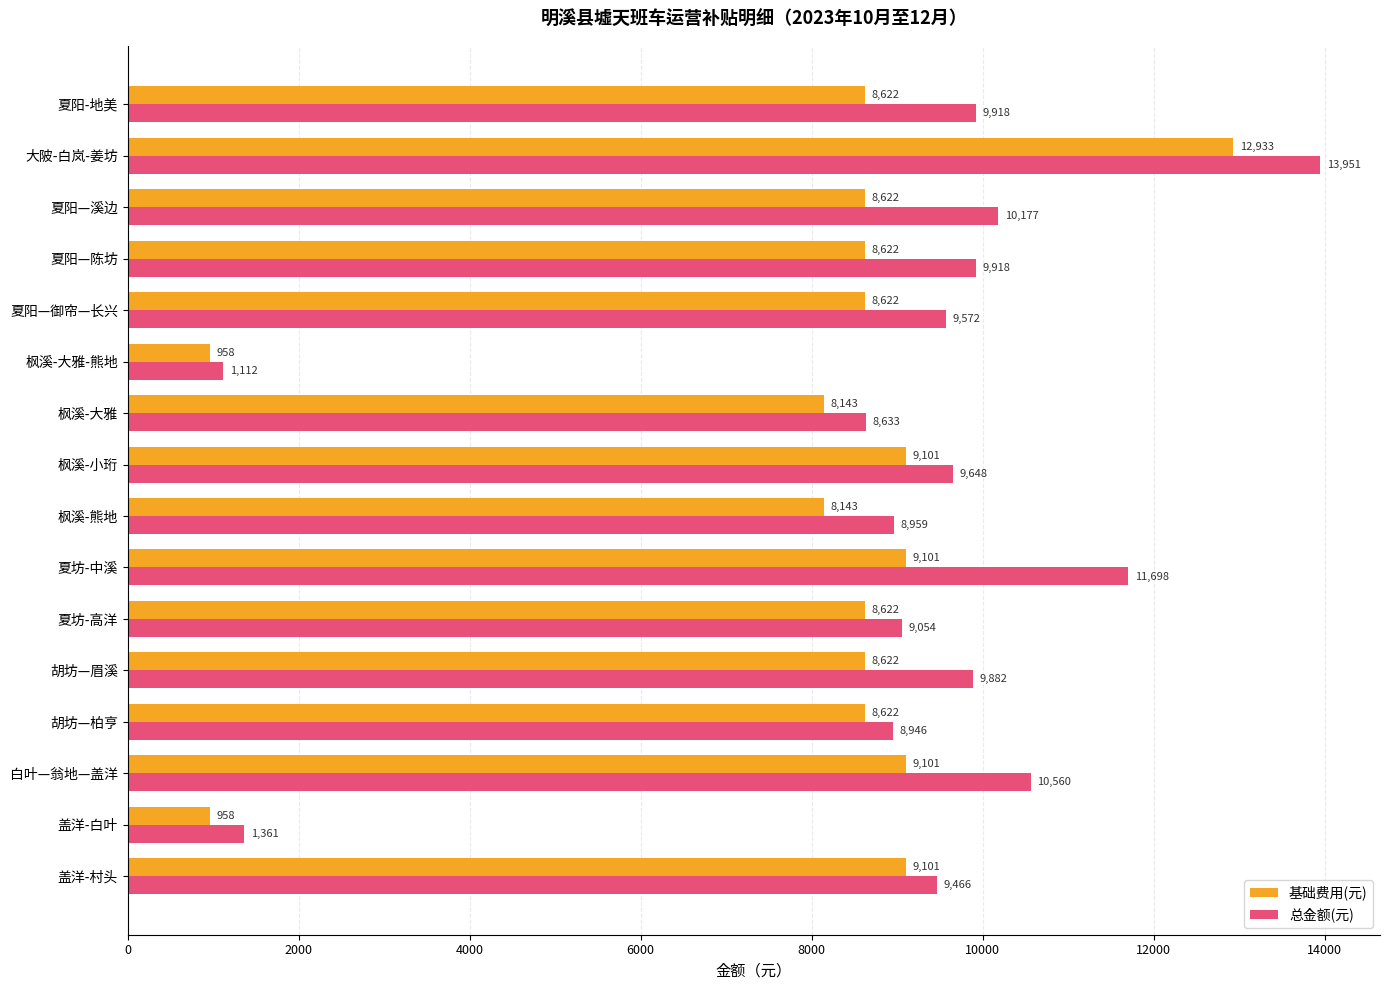

What is the difference between the maximum and minimum values in the 总金额(元) series?

12839.0